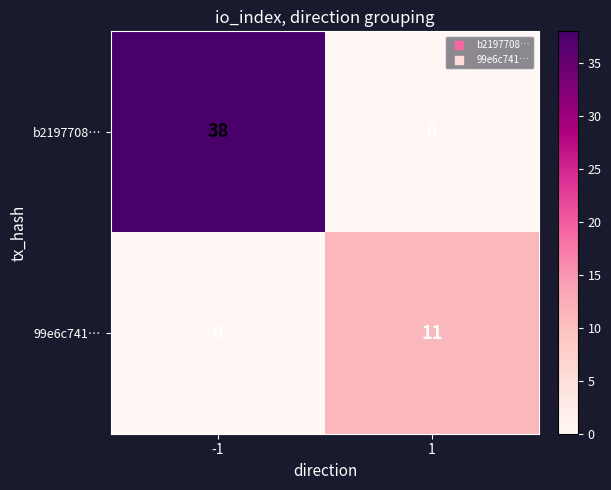

What is the difference between the 99e6c741… values at -1 and 1?

11